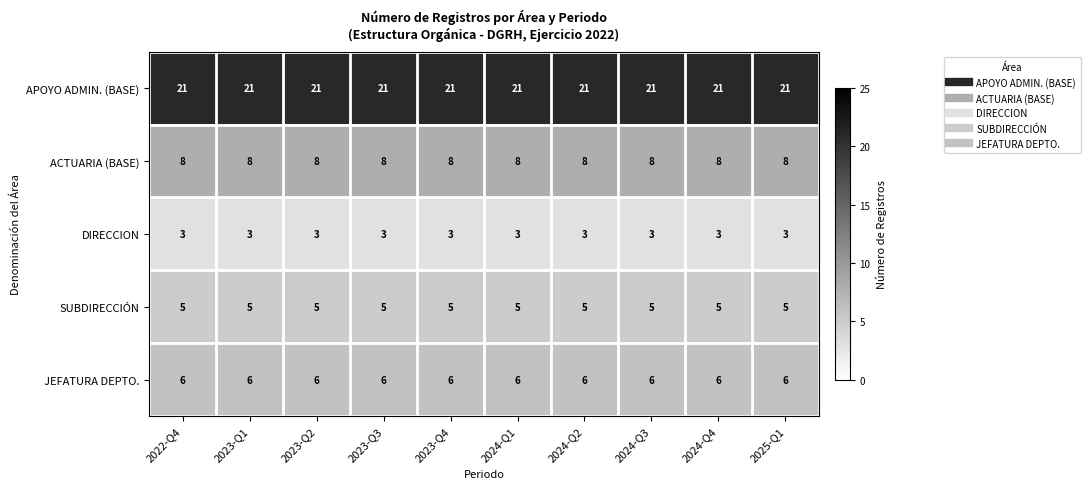

Is the value of DIRECCION at 2023-Q1 greater than the value of SUBDIRECCIÓN at 2024-Q3?

No